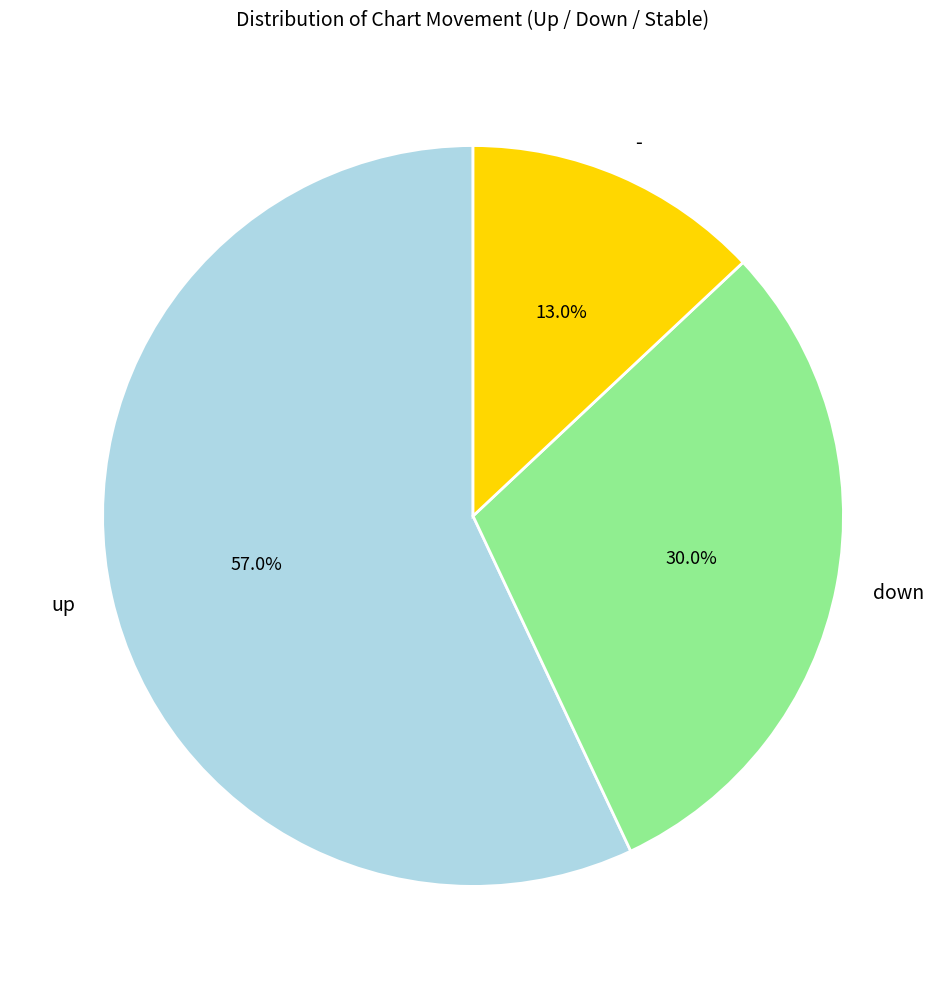

Does any single category account for the majority?

Yes